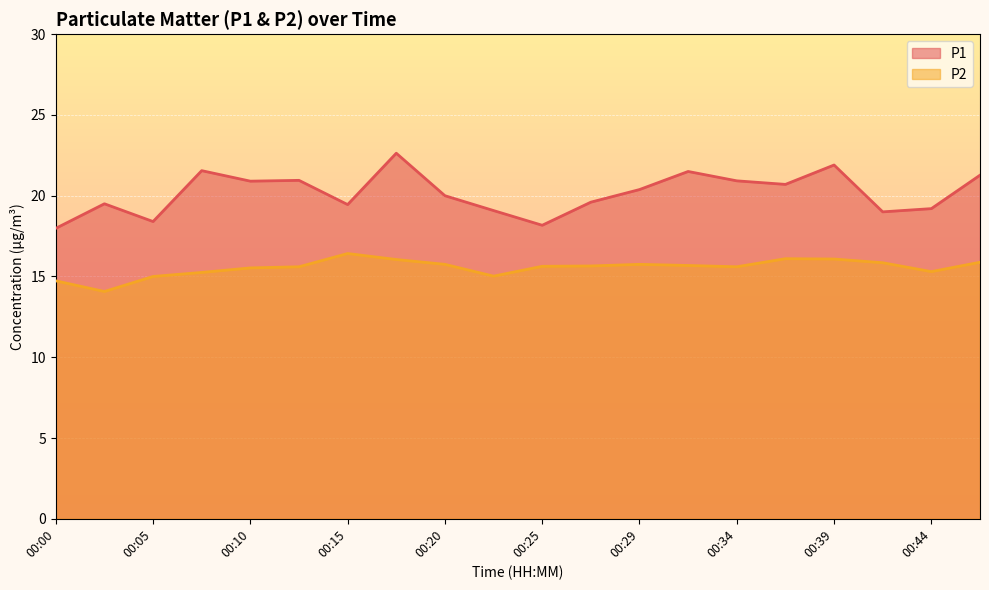

How many lines are shown in the chart?

2